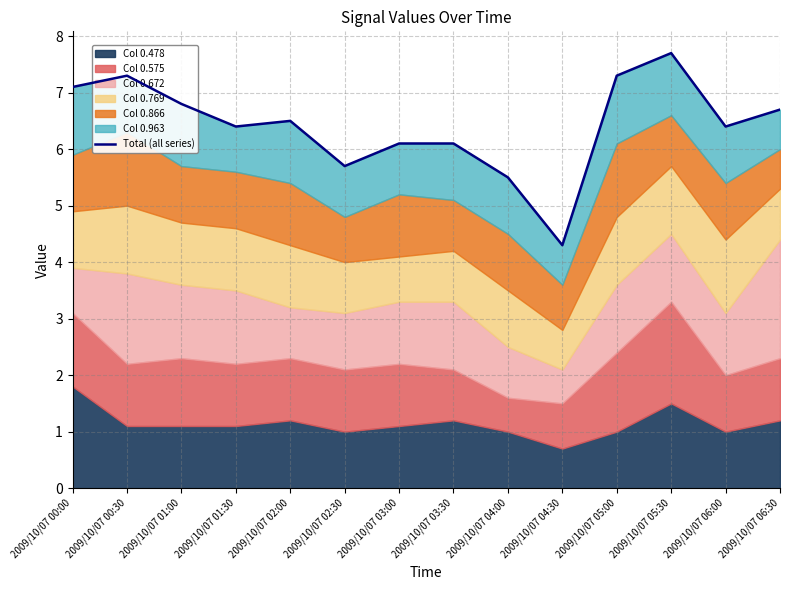

At which category does the data reach its first local peak?

2009/10/07 00:30